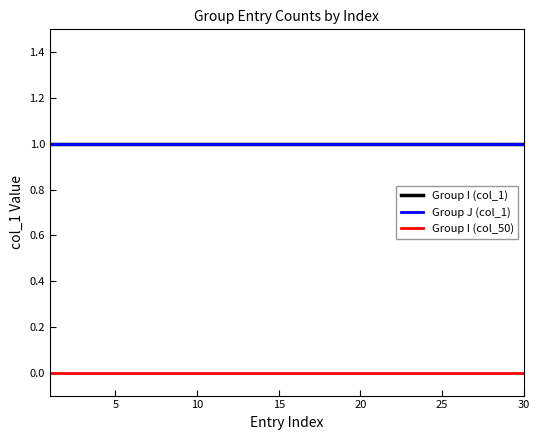

What is the highest value of the Group J (col_1) series?

1